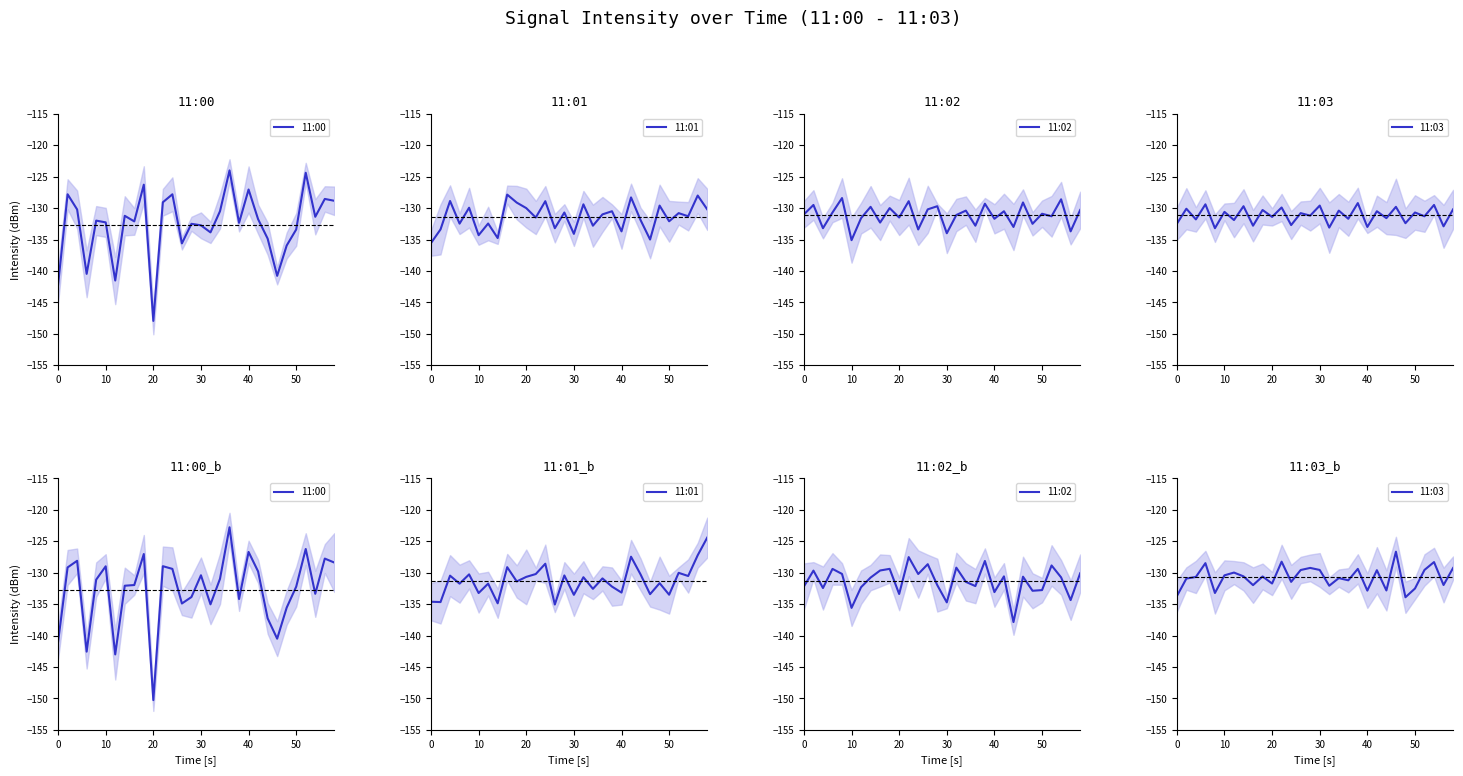

What are all the series names shown in the legend?

11:00, 11:01, 11:02, 11:03